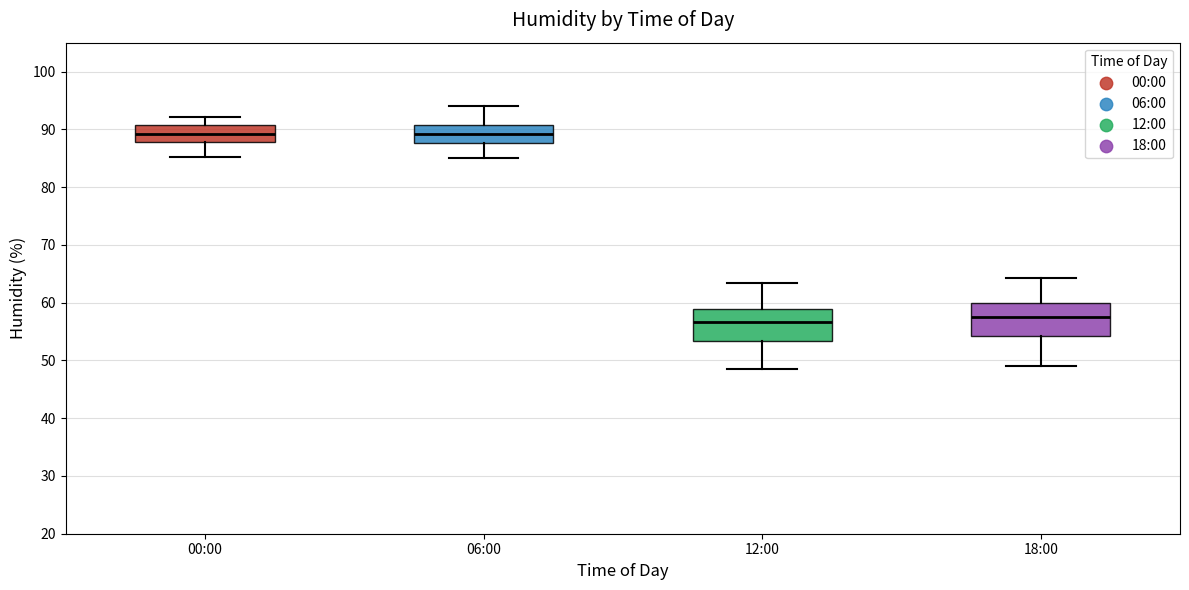

Reading left to right, read every box against the y-axis: the position of its median line, the range the box covers, and the ends of its whiskers. The values are not printed on the chart, so give them approximately, as read against the axis.

00:00: median 89, box 88 to 91, whiskers 85 to 92
06:00: median 89, box 88 to 91, whiskers 85 to 94
12:00: median 57, box 53 to 59, whiskers 49 to 63
18:00: median 57, box 54 to 60, whiskers 49 to 64